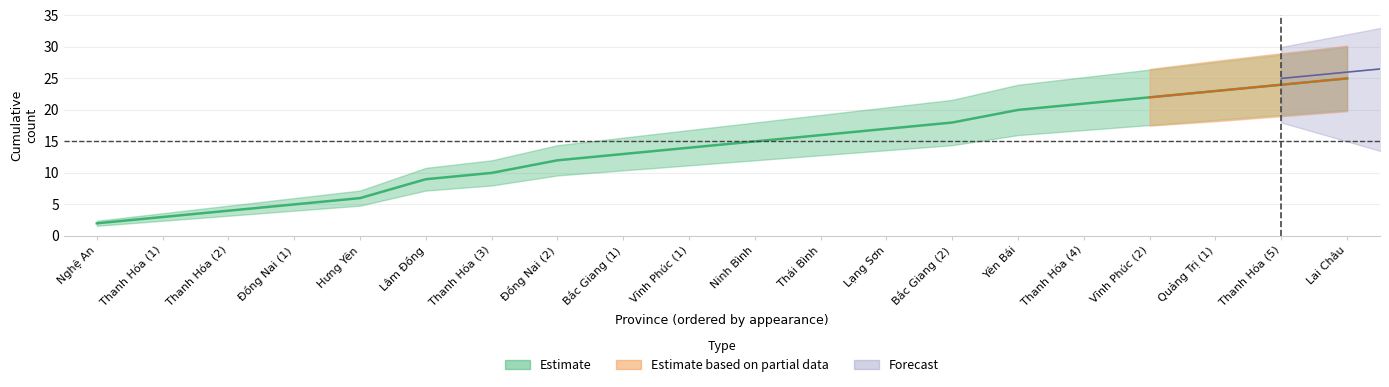

True or false: lower_band and upper_band cross at least once.

False